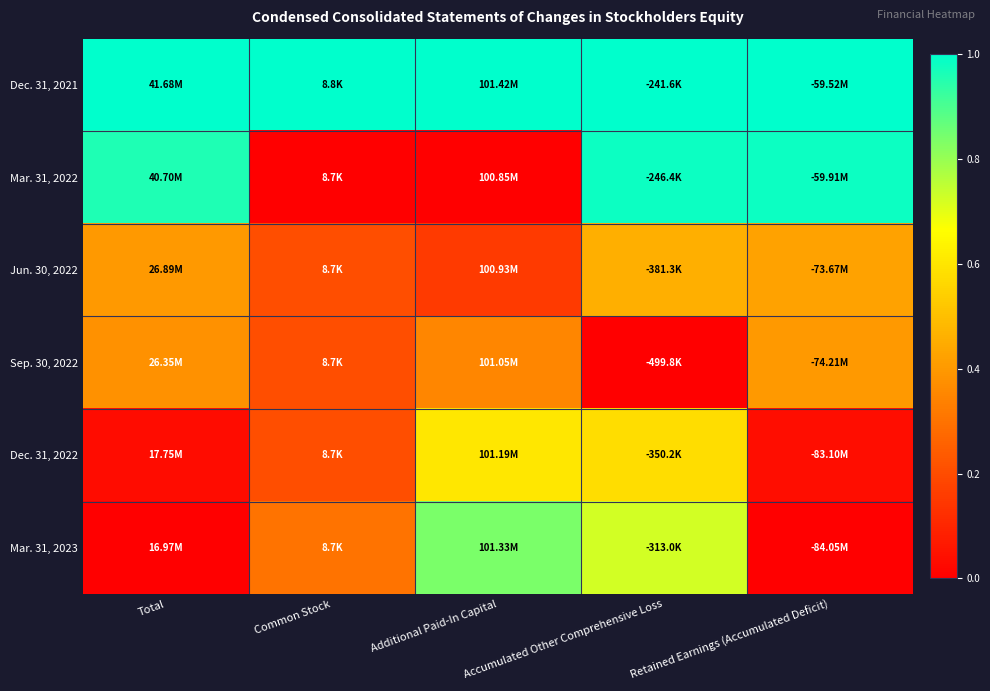

Which series has the largest range (max minus min)?

Mar. 31, 2022